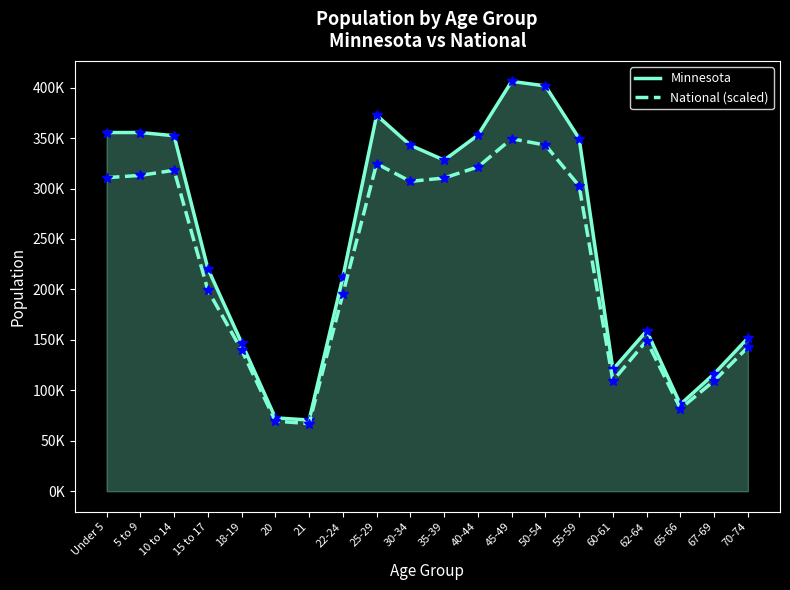

True or false: Minnesota and National (scaled) intersect in this chart.

False